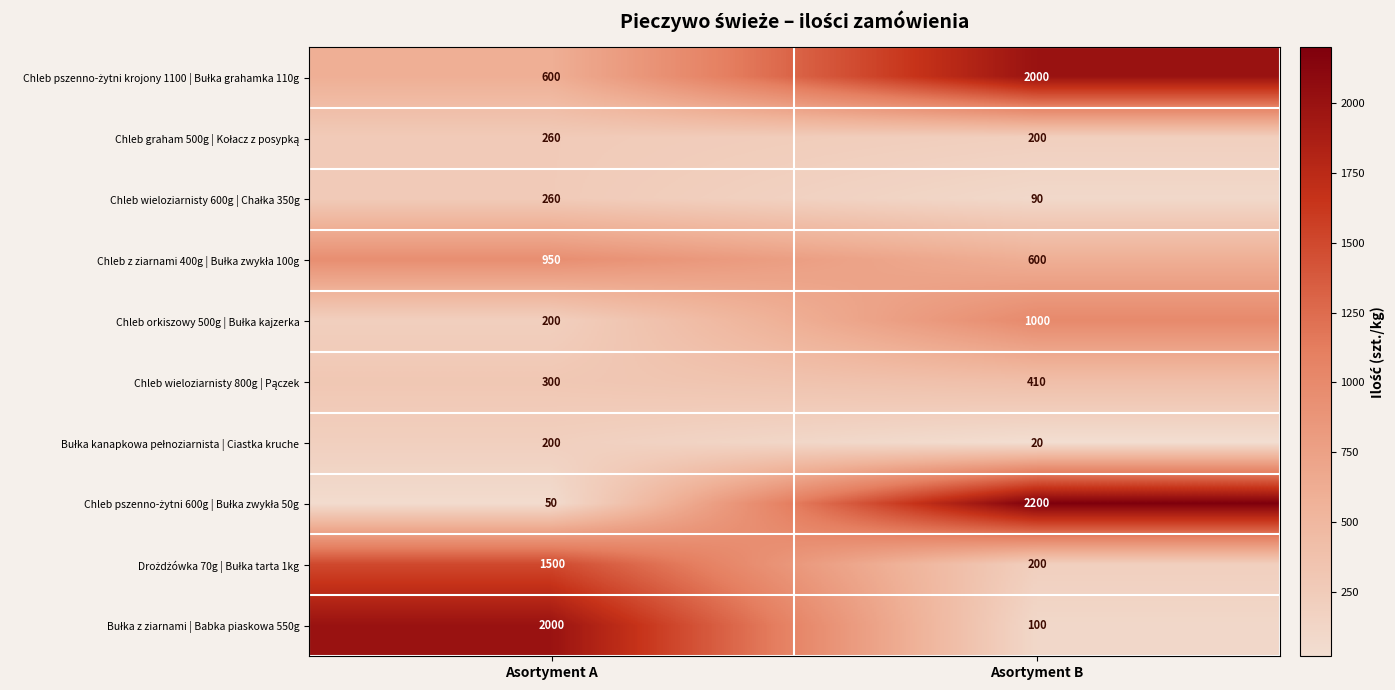

What is the total value across all series at Asortyment A?

6320